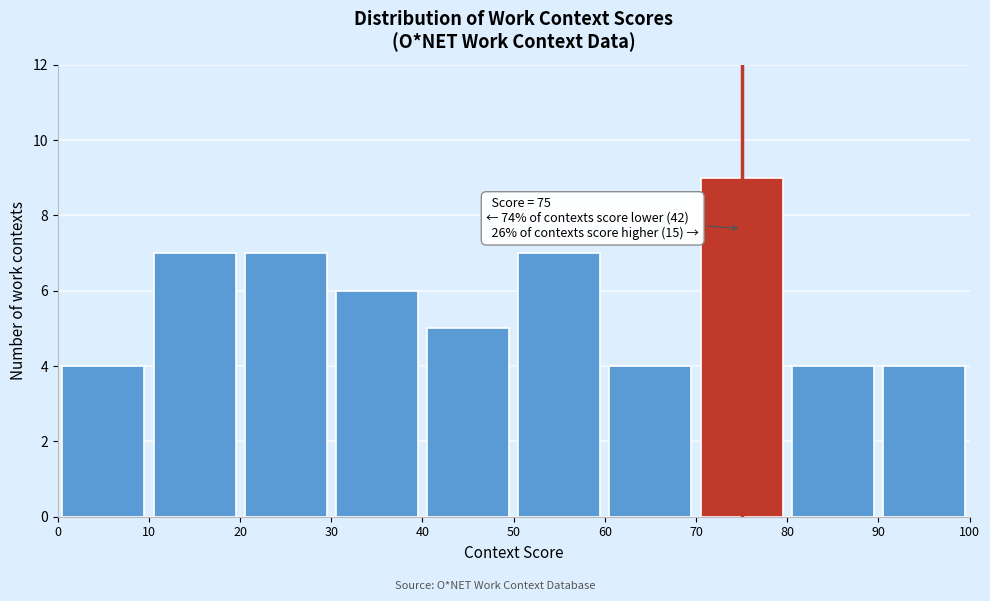

Which range on the x-axis has the tallest bar?

70 to 80